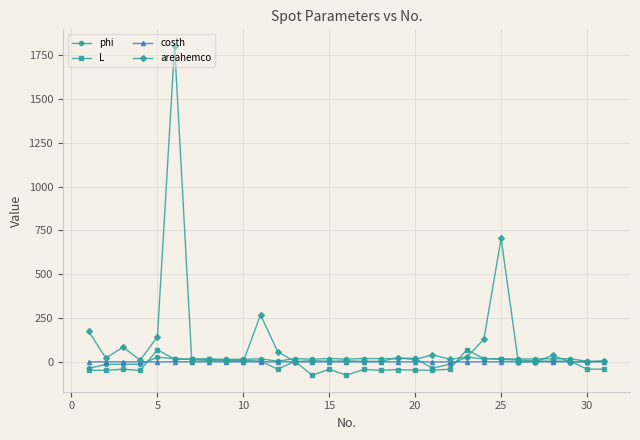

What is the maximum value shown in the chart?

1803.0